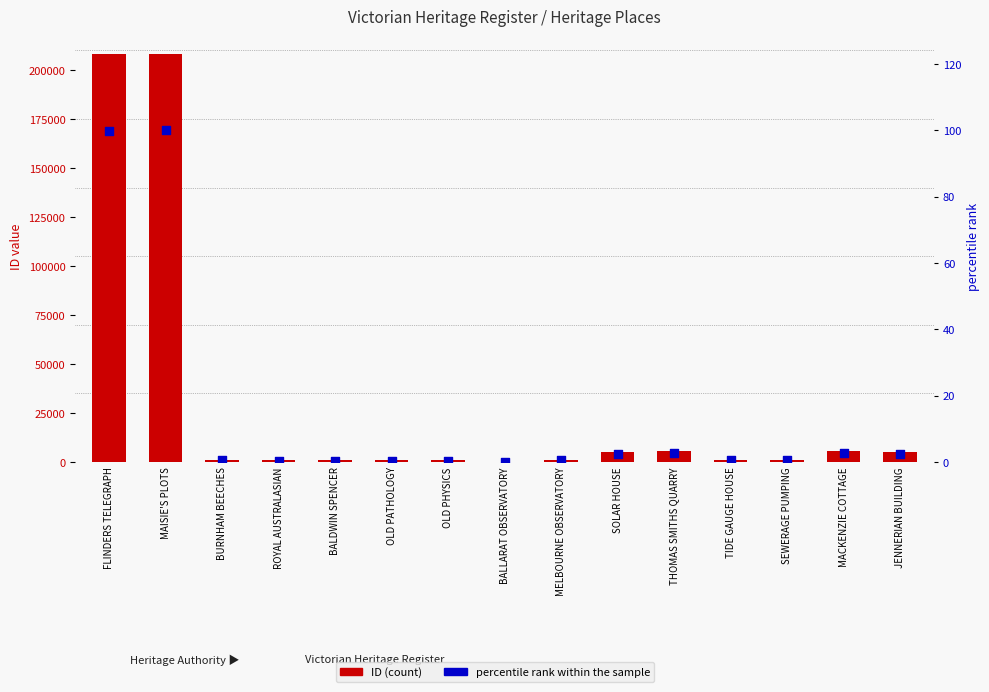

Is the value of percentile rank within the sample at OLD PATHOLOGY greater than the value of ID (count) at OLD PATHOLOGY?

No